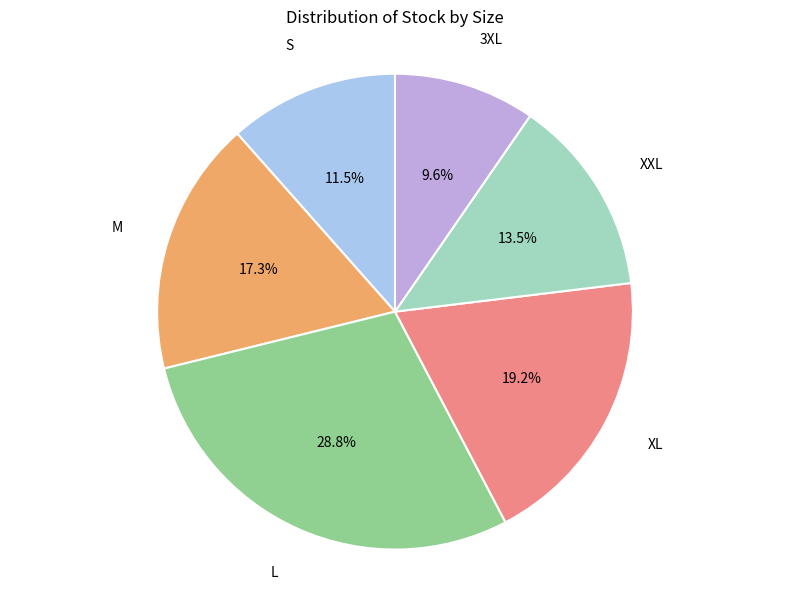

Is there any slice that represents more than half of the pie?

No